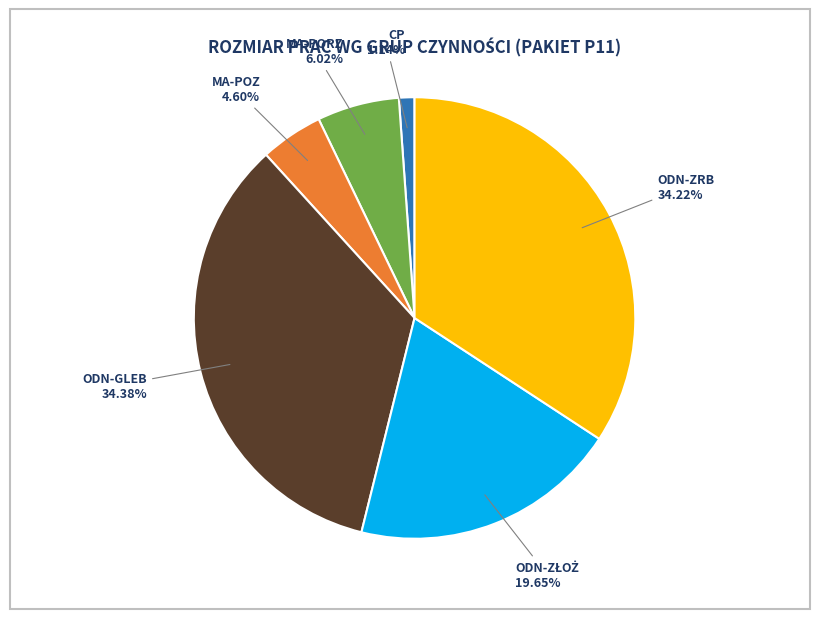

Is there any slice that represents more than half of the pie?

No